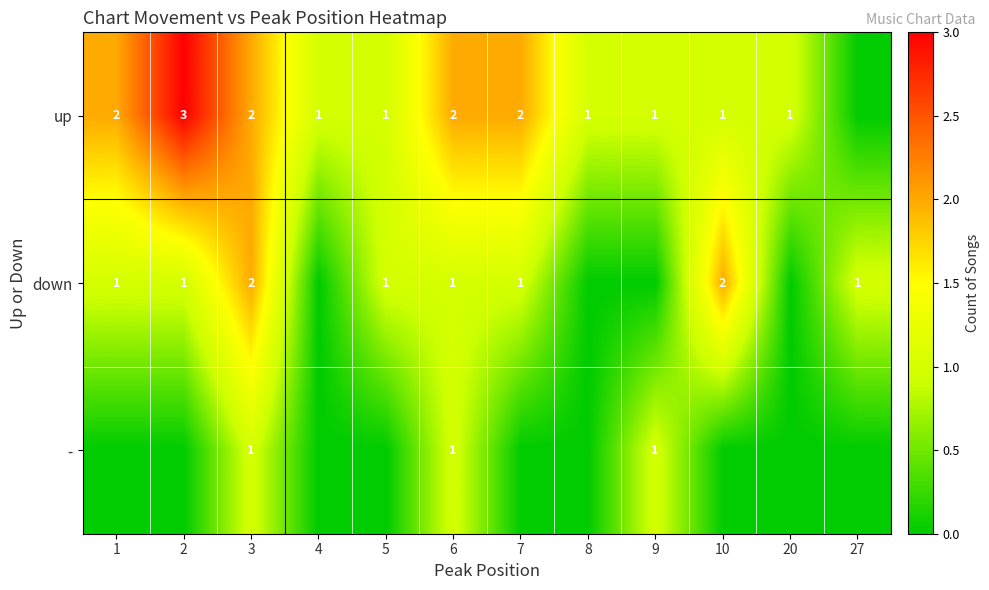

What is the sum of the up values at 7 and 5?

3